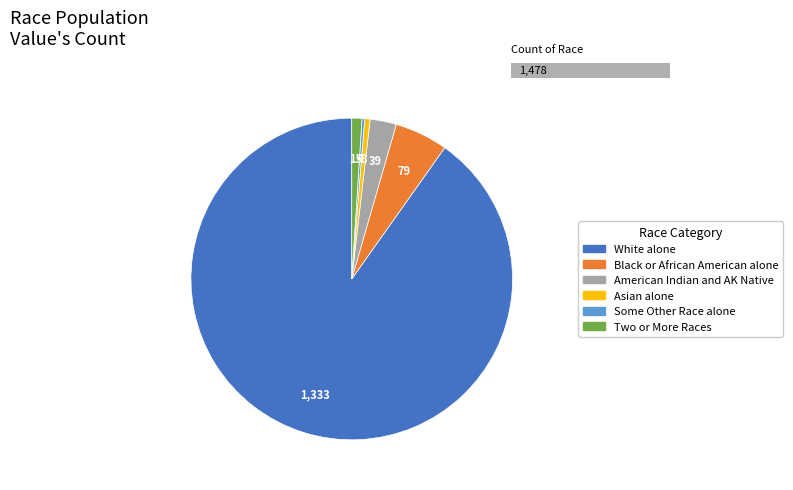

Rank the categories by value from highest to lowest.

White alone, Black or African American alone, American Indian and Alaska Native, Two or More Races, Asian alone, Some Other Race alone